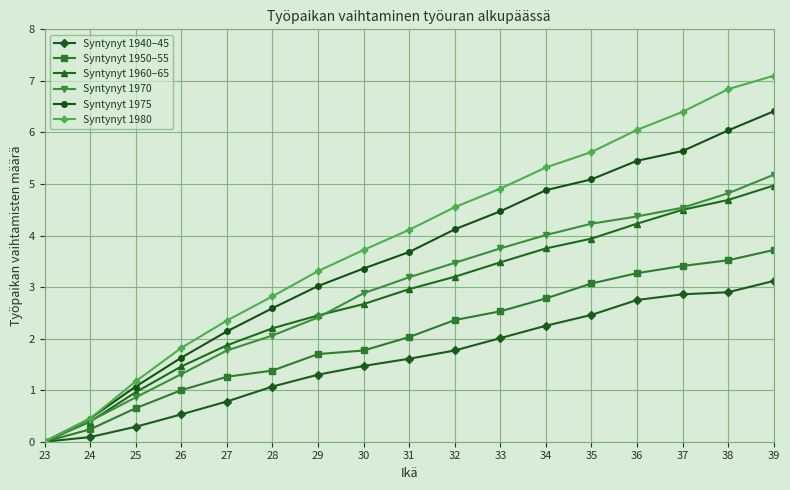

The value of Syntynyt 1940–45 at 37 is 2.9. True or false?

True